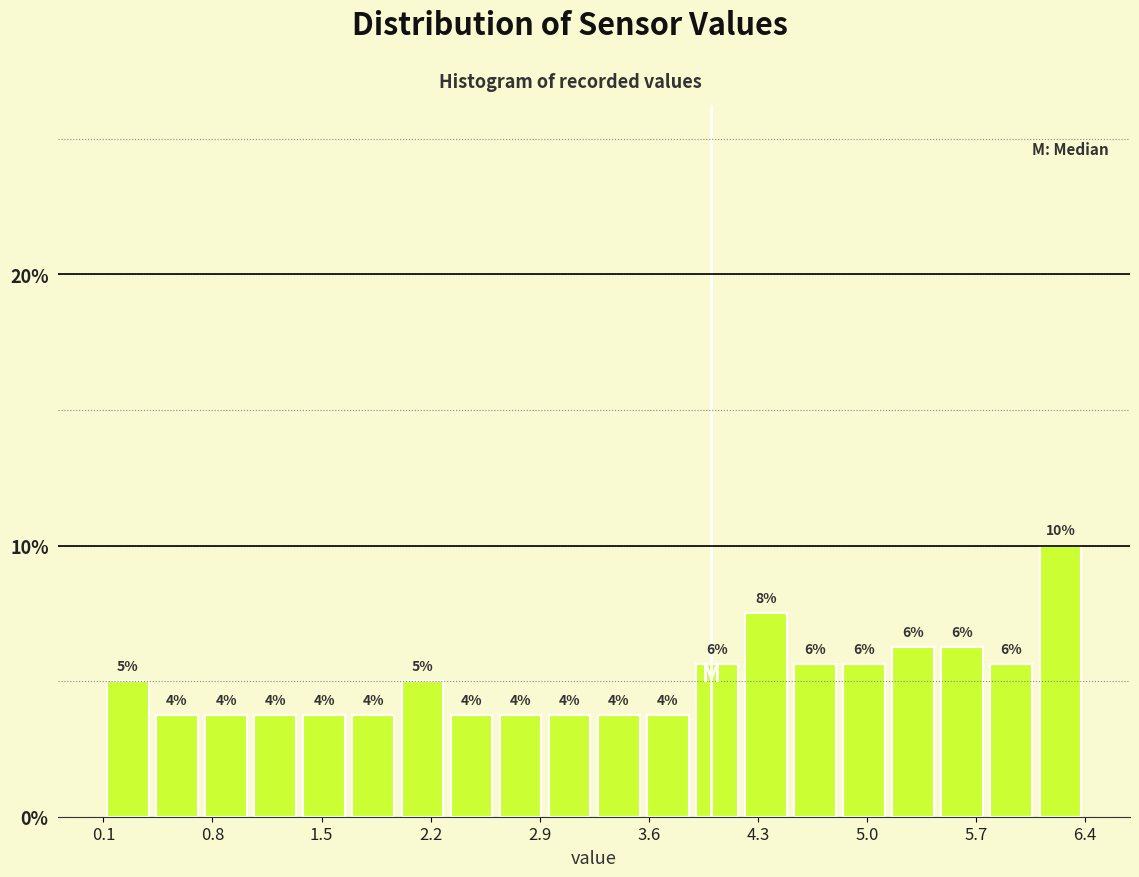

Read against the x-axis, roughly where is the centre of the tallest bar?

6.2